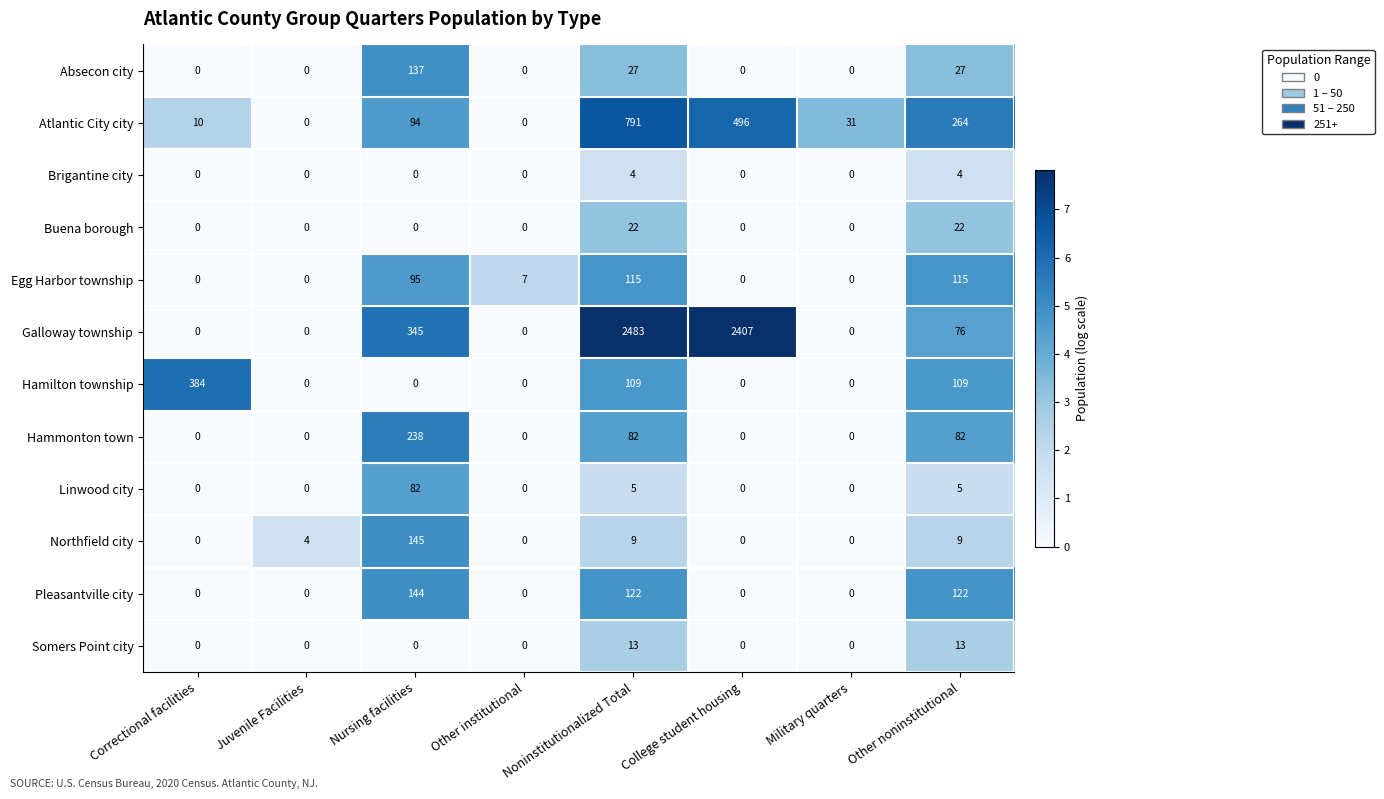

Which series has the largest range (max minus min)?

Galloway township